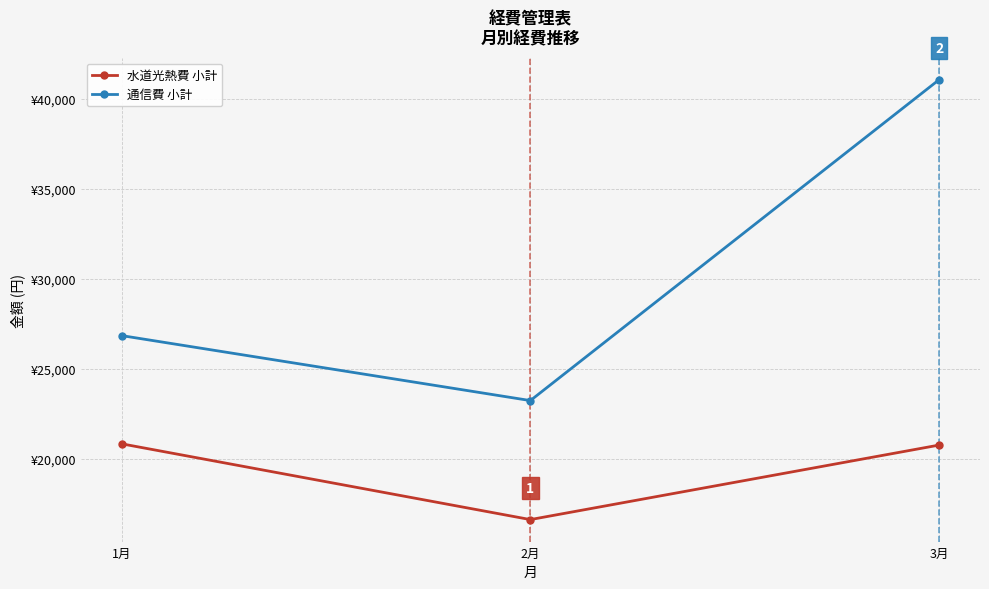

Rank the categories by 通信費 小計 value from lowest to highest.

2月, 1月, 3月